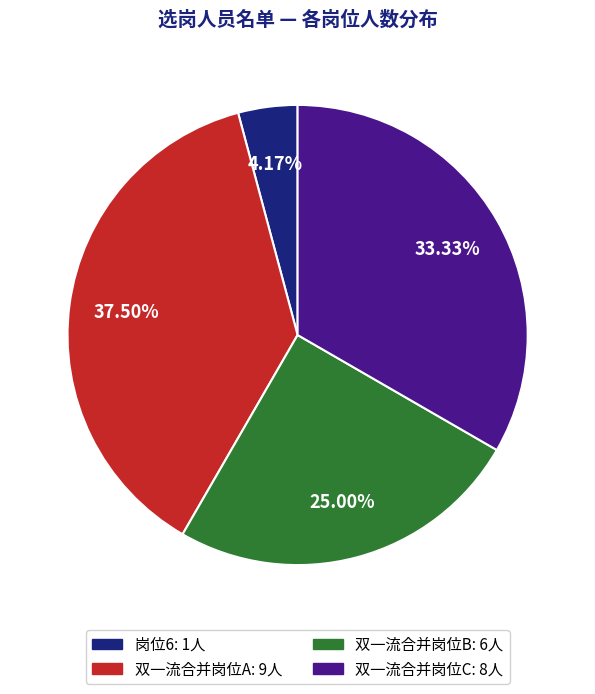

Does 岗位6 account for over 50% of the chart?

No